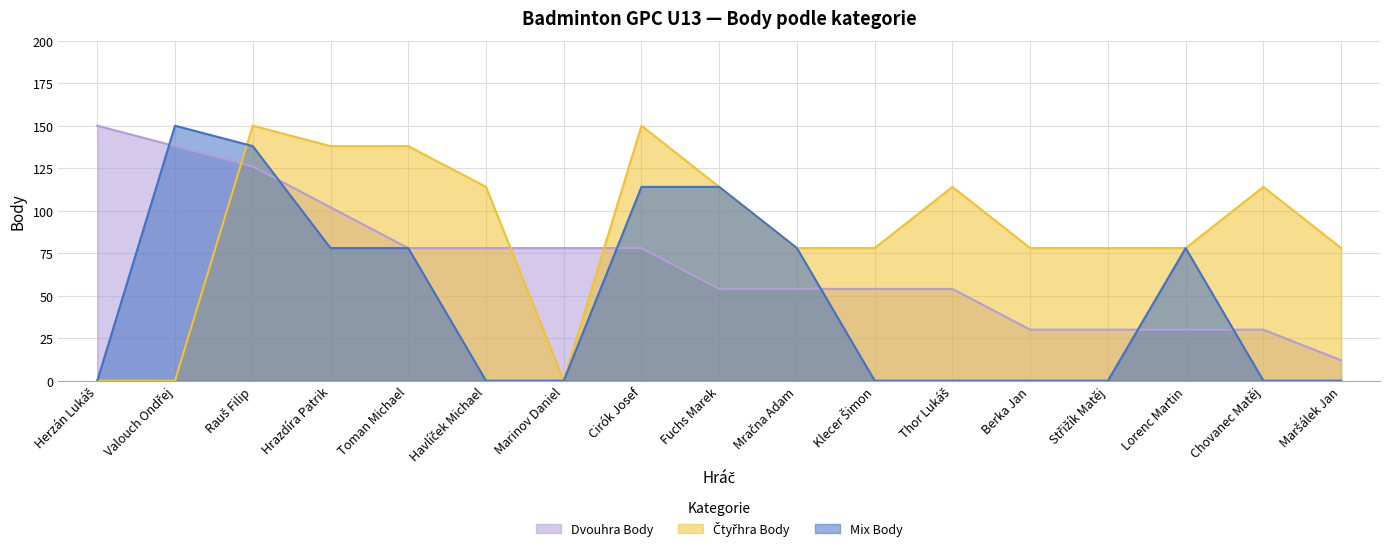

Reading left to right, transcribe all the data shown in this chart.

Dvouhra Body: Herzán Lukáš=150	Valouch Ondřej=138	Rauš Filip=126	Hrazdíra Patrik=102	Toman Michael=78	Havlíček Michael=78	Marinov Daniel=78	Cirók Josef=78	Fuchs Marek=54	Mračna Adam=54	Klecer Šimon=54	Thor Lukáš=54	Berka Jan=30	Střižík Matěj=30	Lorenc Martin=30	Chovanec Matěj=30	Maršálek Jan=12
Čtyřhra Body: Herzán Lukáš=0	Valouch Ondřej=0	Rauš Filip=150	Hrazdíra Patrik=138	Toman Michael=138	Havlíček Michael=114	Marinov Daniel=0	Cirók Josef=150	Fuchs Marek=114	Mračna Adam=78	Klecer Šimon=78	Thor Lukáš=114	Berka Jan=78	Střižík Matěj=78	Lorenc Martin=78	Chovanec Matěj=114	Maršálek Jan=78
Mix Body: Herzán Lukáš=0	Valouch Ondřej=150	Rauš Filip=138	Hrazdíra Patrik=78	Toman Michael=78	Havlíček Michael=0	Marinov Daniel=0	Cirók Josef=114	Fuchs Marek=114	Mračna Adam=78	Klecer Šimon=0	Thor Lukáš=0	Berka Jan=0	Střižík Matěj=0	Lorenc Martin=78	Chovanec Matěj=0	Maršálek Jan=0